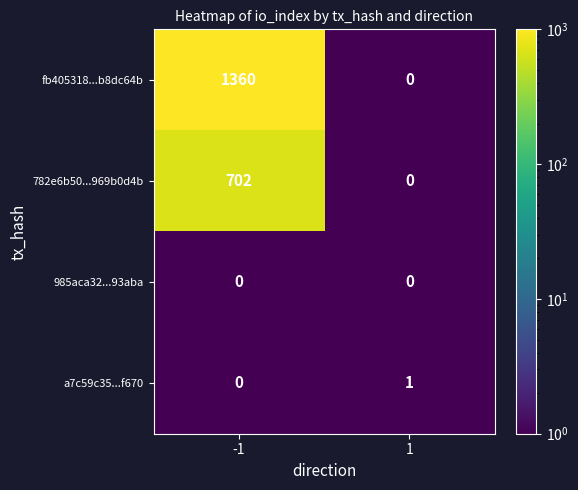

What is the sum of all fb405318...b8dc64b values?

1360